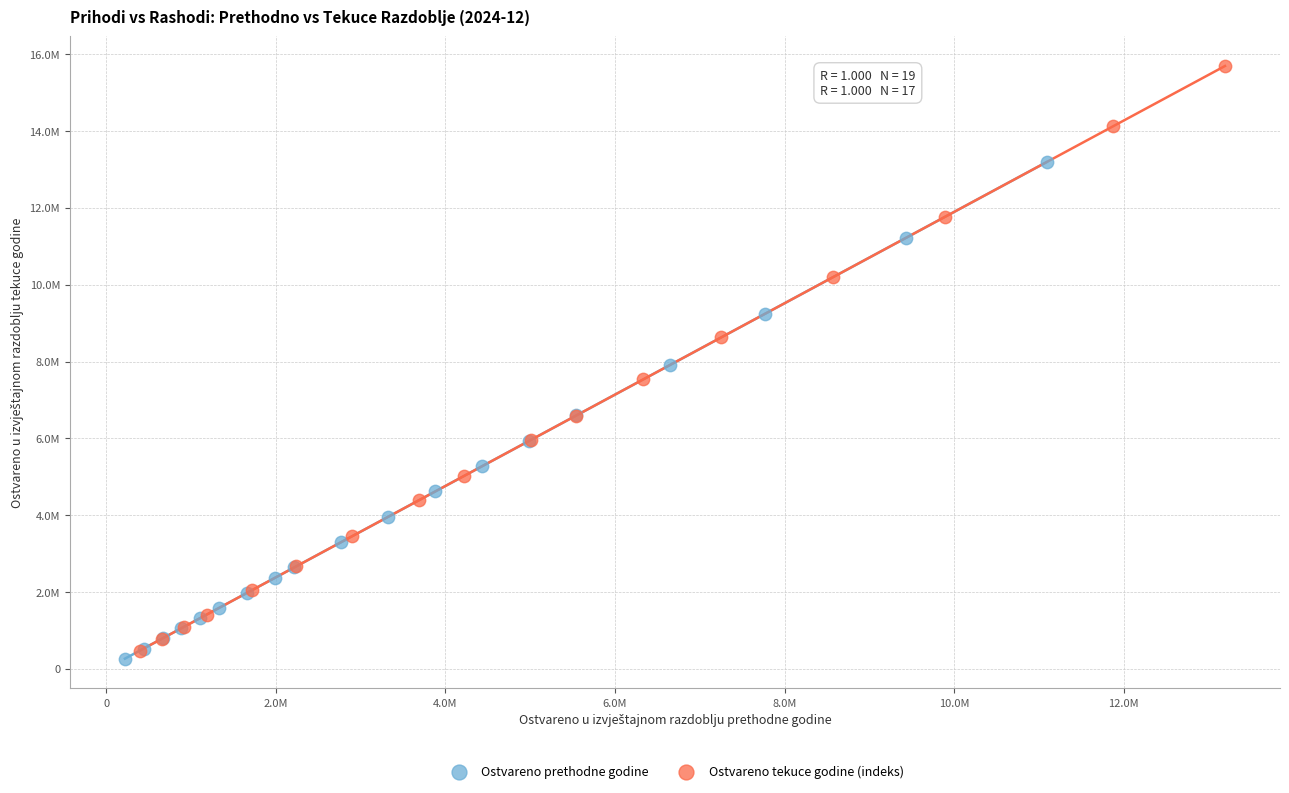

Which series contains the lowest Y value?

Ostvareno prethodne godine